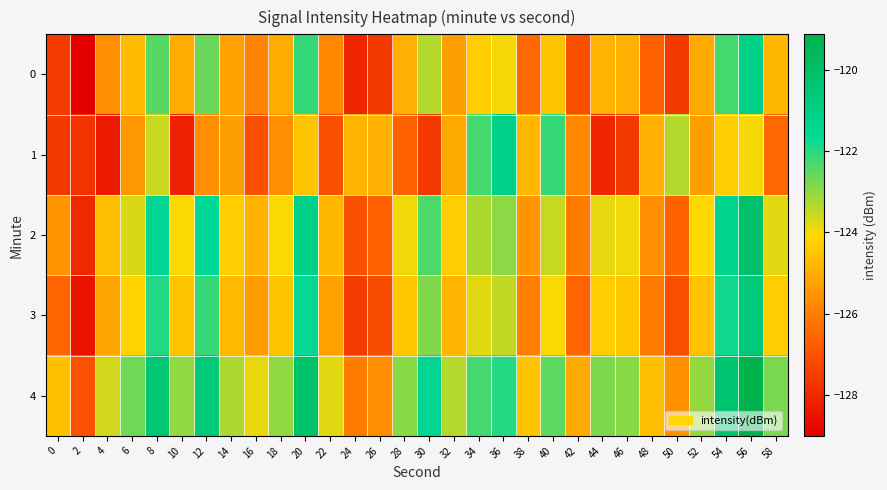

What is the difference between the highest and lowest values at 8?

3.1